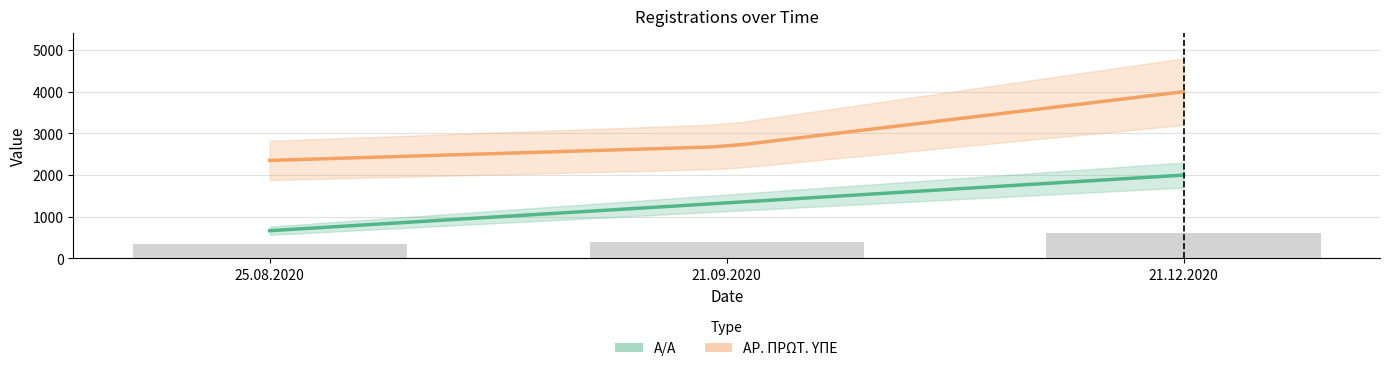

Is the value of ΑΡ. ΠΡΩΤ. ΥΠΕ at 8 greater than the value of Α/Α at 12?

Yes